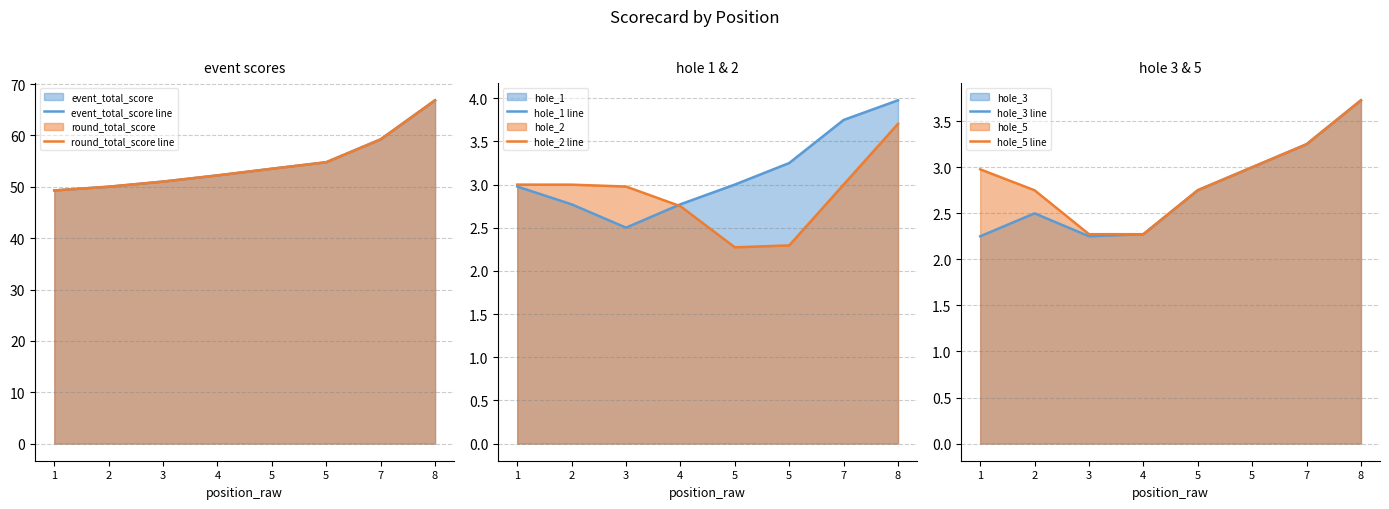

What is the difference between the maximum and minimum values in the hole_2 line series?

1.4